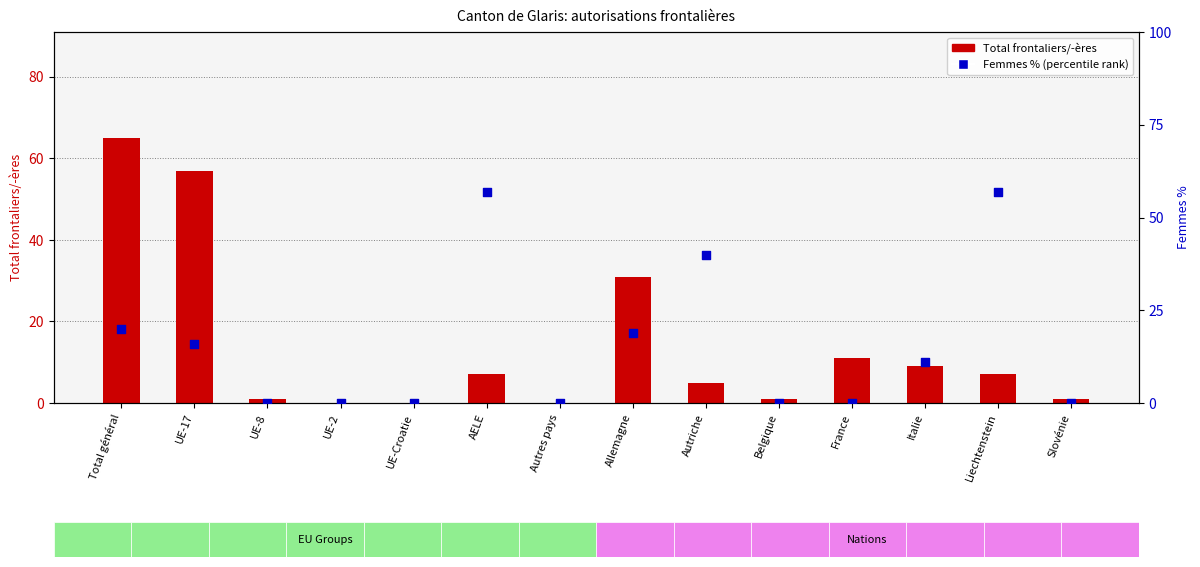

Which series contains the lowest Y value?

Total frontaliers/-ères